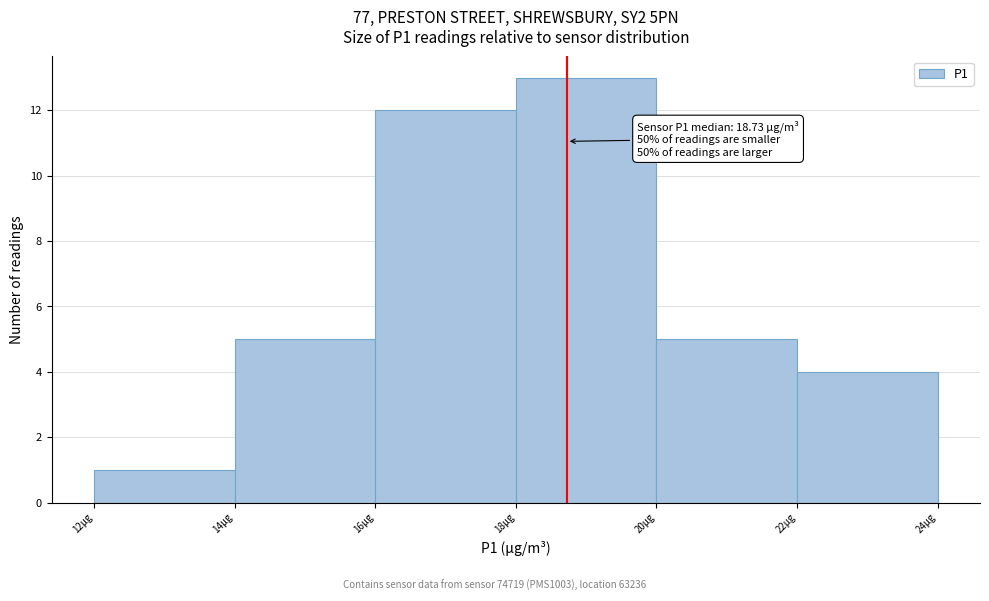

Over which range of the x-axis is the bar tallest?

18 to 20